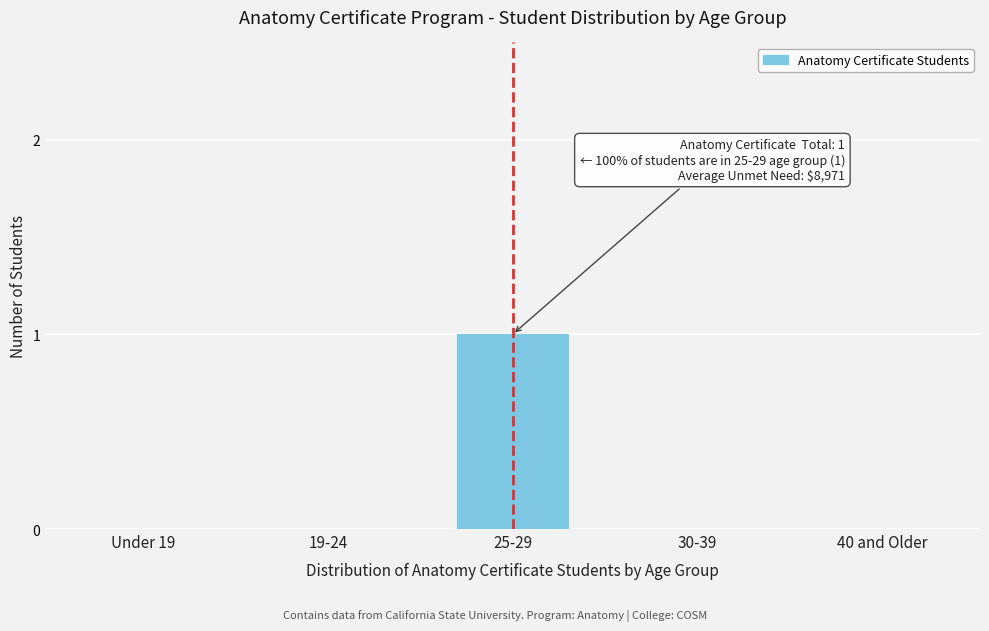

Reading left to right, transcribe all the data shown in this chart.

Under 19=0	19-24=0	25-29=1	30-39=0	40 and Older=0